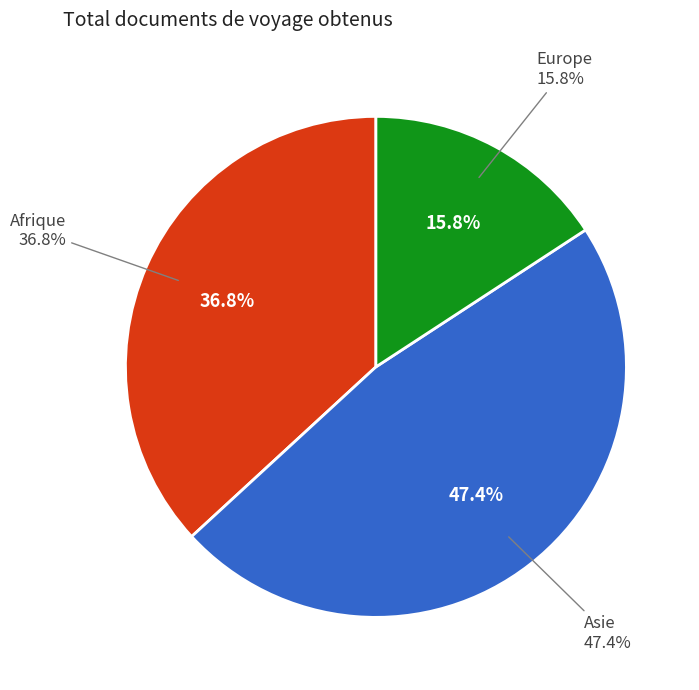

What is the total percentage of Amérique and Afrique?

36.8%